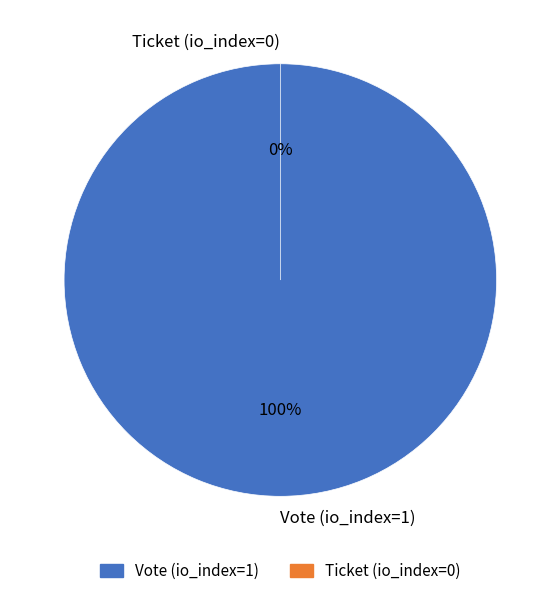

Which slice represents more than half of the pie?

Vote (io_index=1)